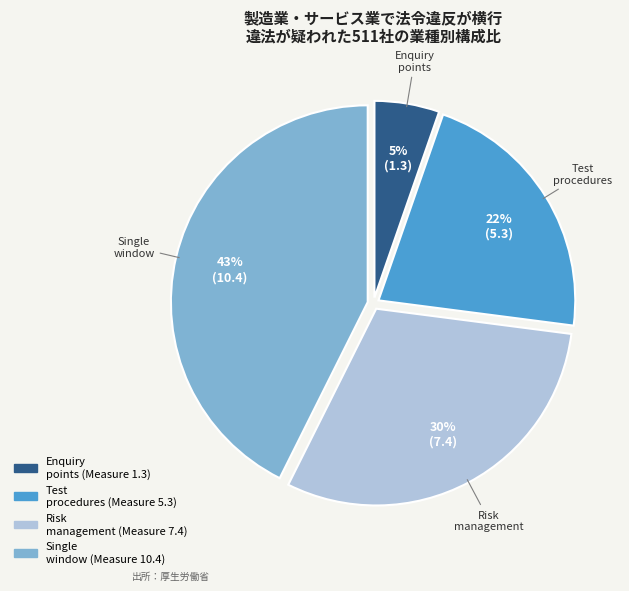

Is there any slice that represents more than half of the pie?

No